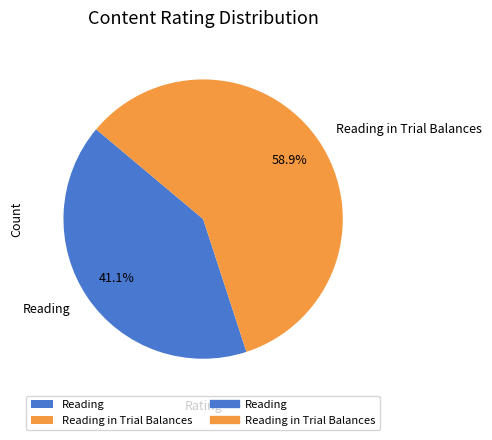

Does Reading represent more than half of the total?

No